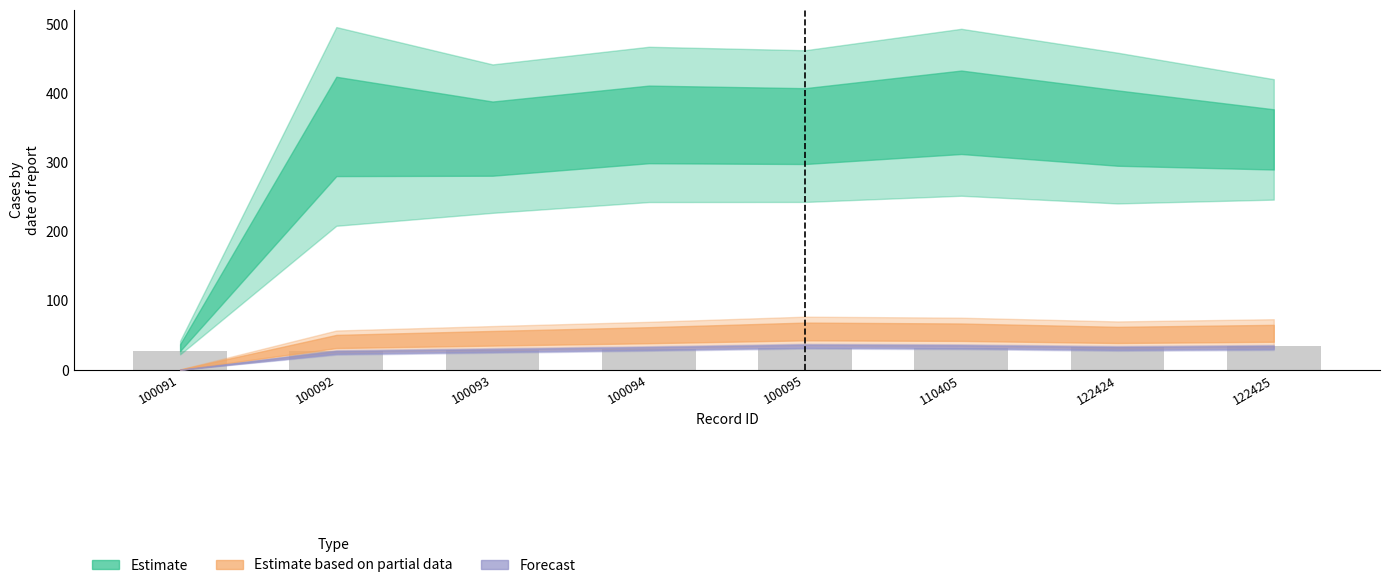

What is the change in value from 100091 to 100095?

+3.6